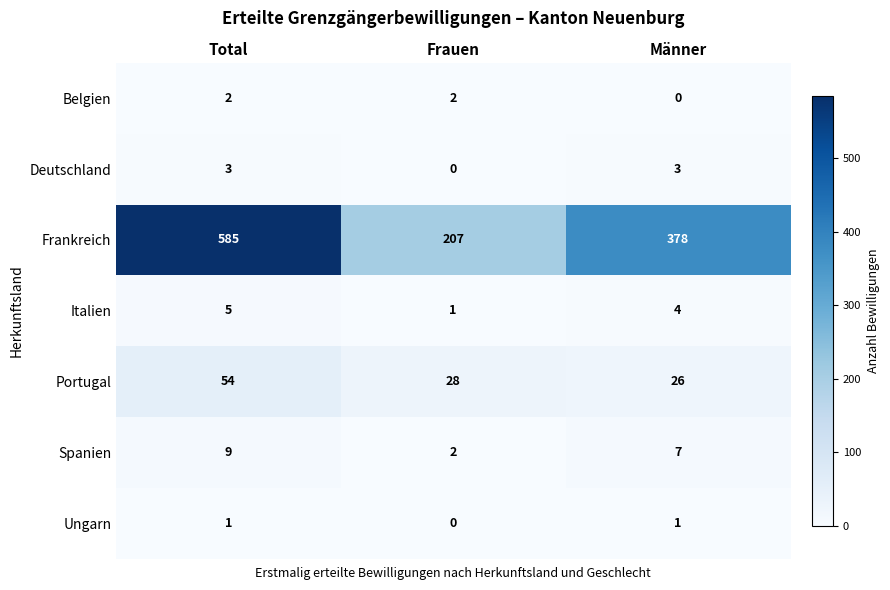

Reading left to right, what are all the values shown in this chart?

Belgien: 2	2	0
Deutschland: 3	0	3
Frankreich: 585	207	378
Italien: 5	1	4
Portugal: 54	28	26
Spanien: 9	2	7
Ungarn: 1	0	1